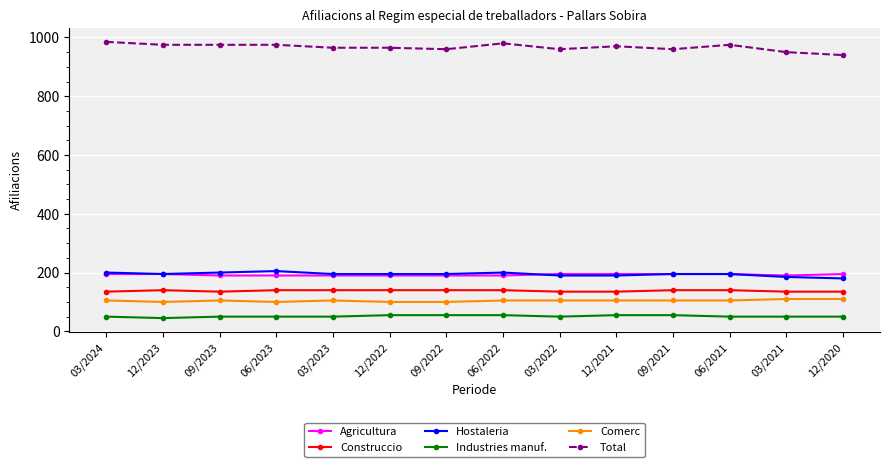

True or false: Agricultura and Industries manuf. cross at least once.

False